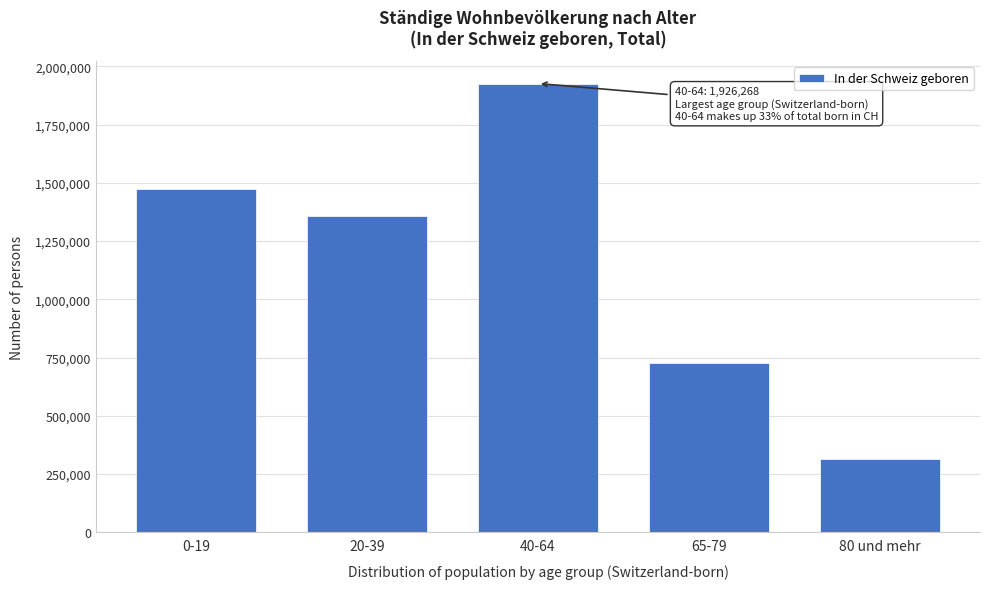

Reading left to right, transcribe all the data shown in this chart.

1473290	1358357	1926268	724648	312389